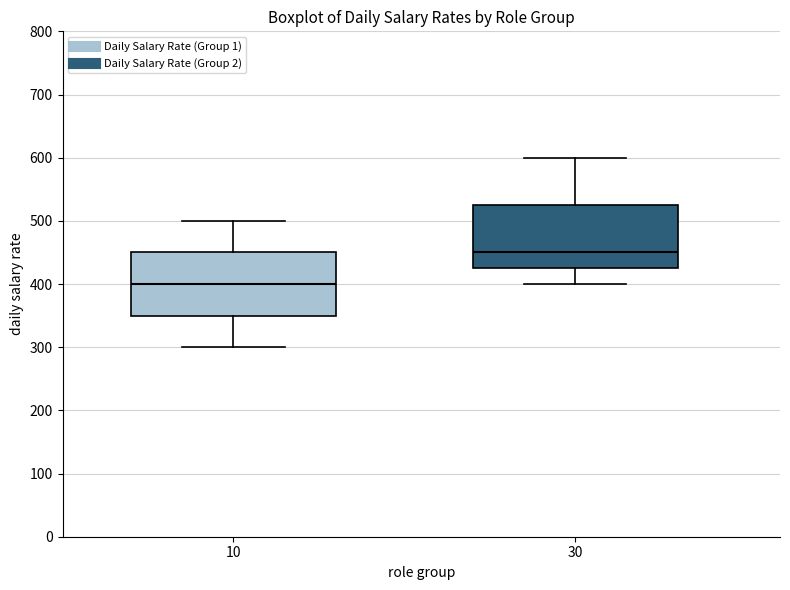

Where is the lower edge of the box at x = 30 on the y-axis? The values are not printed on the chart, so give them approximately, as read against the axis.

430